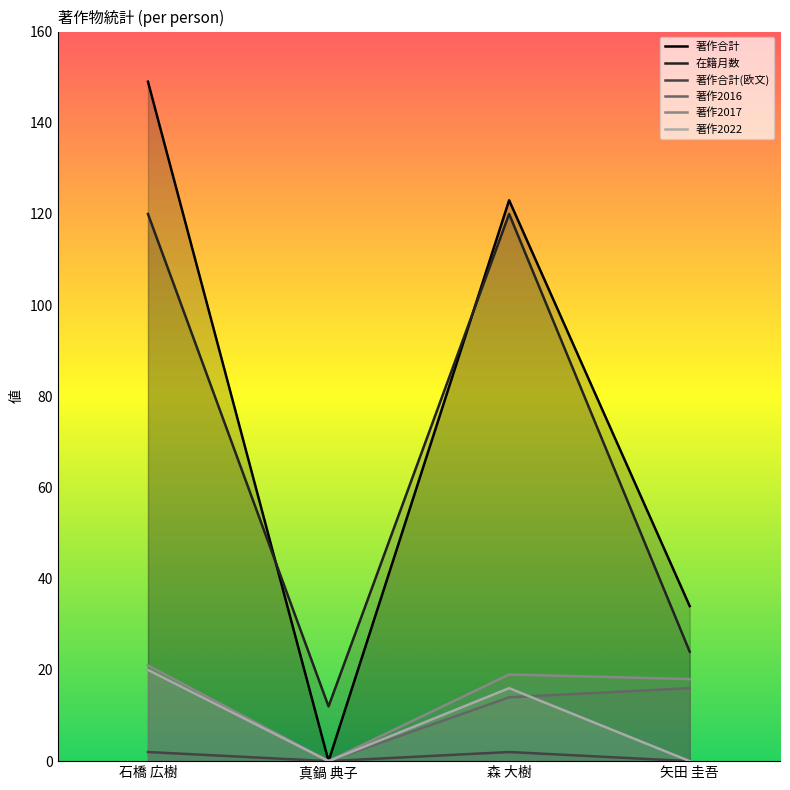

Which series has the largest range (max minus min)?

著作合計